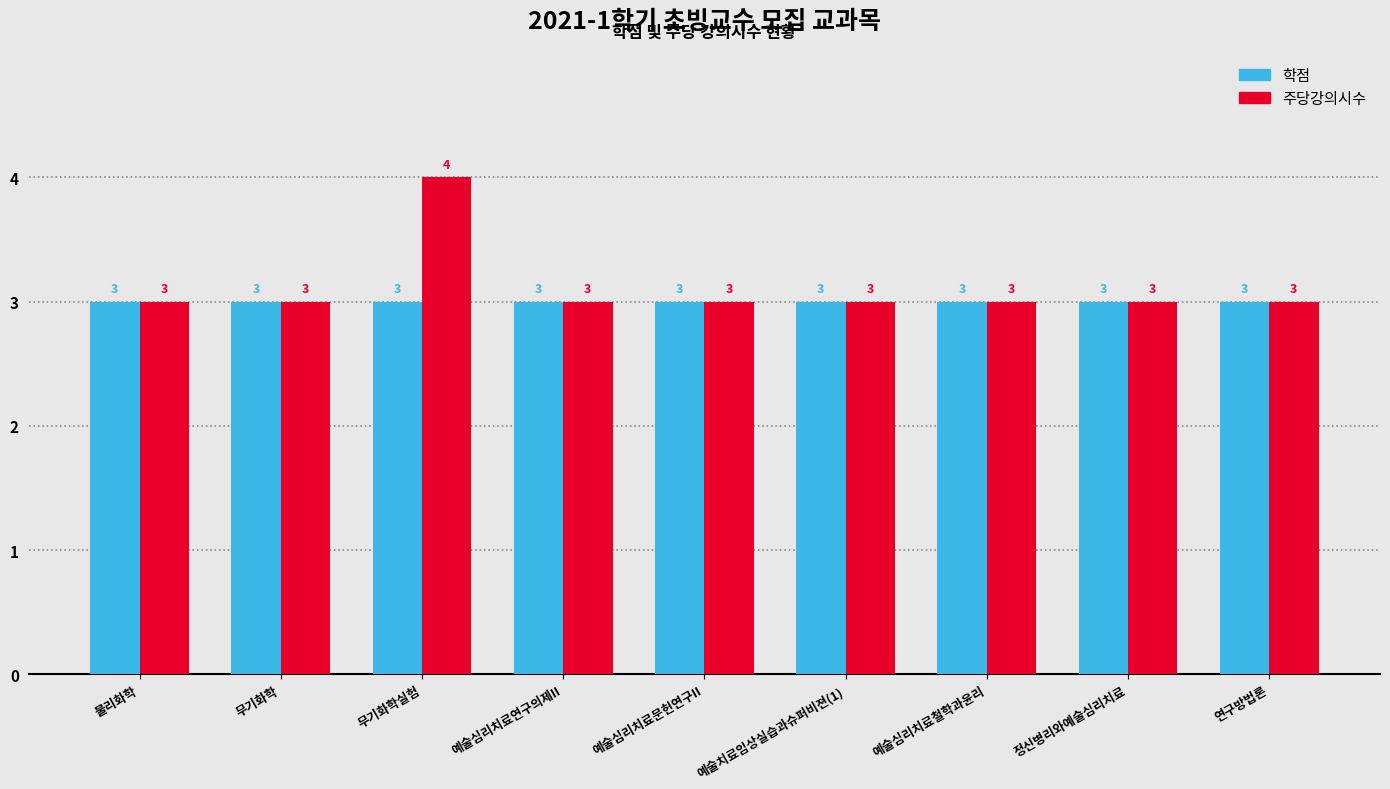

How many bars are there in total?

18